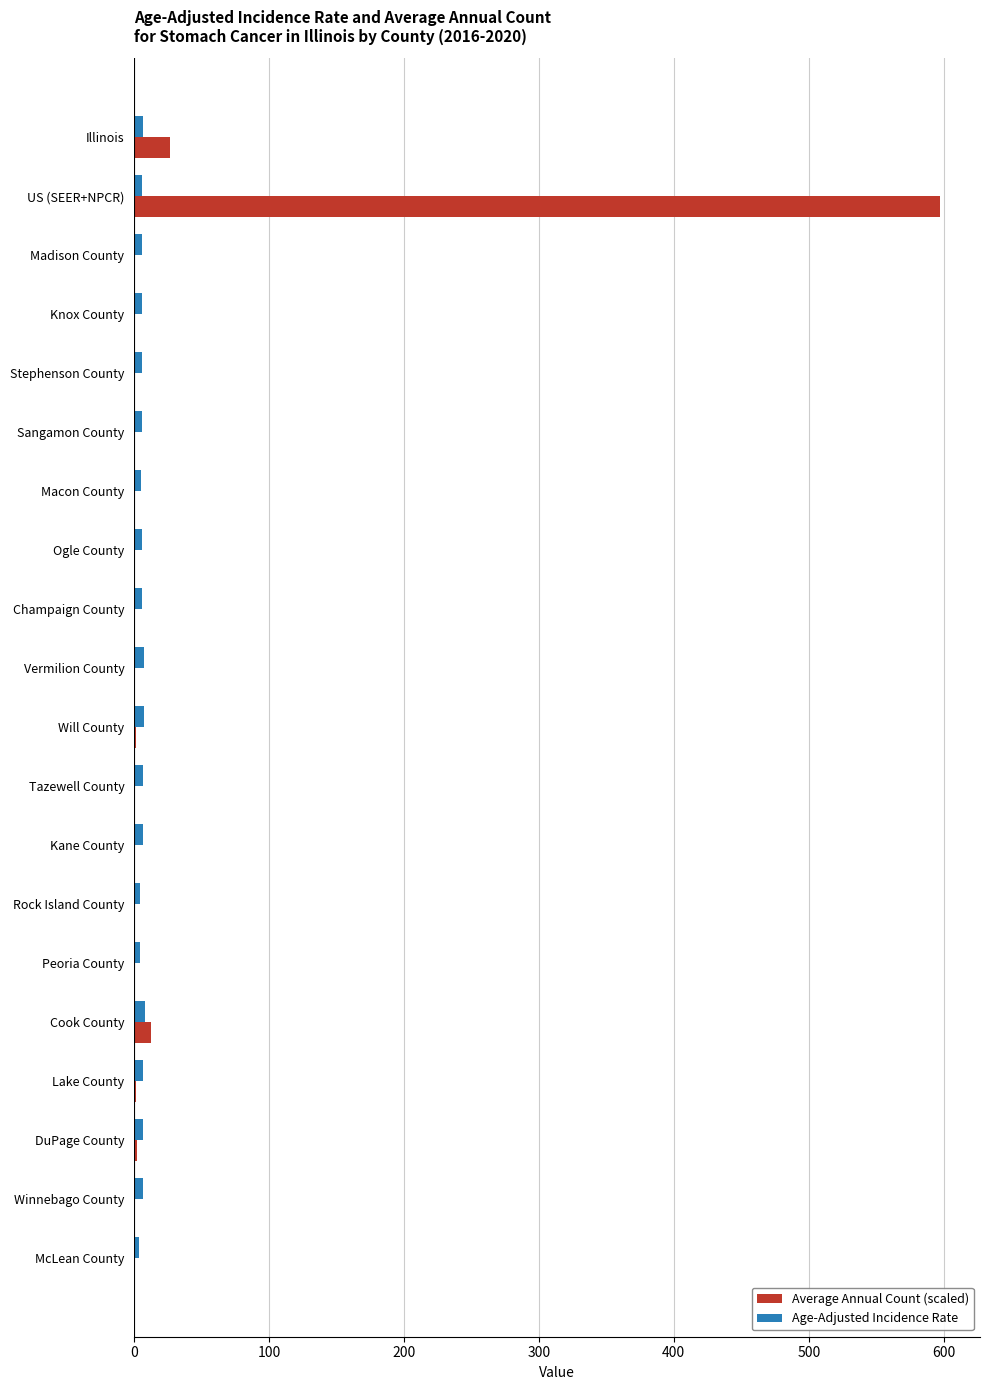

What is the sum of all Age-Adjusted Incidence Rate values?

121.7